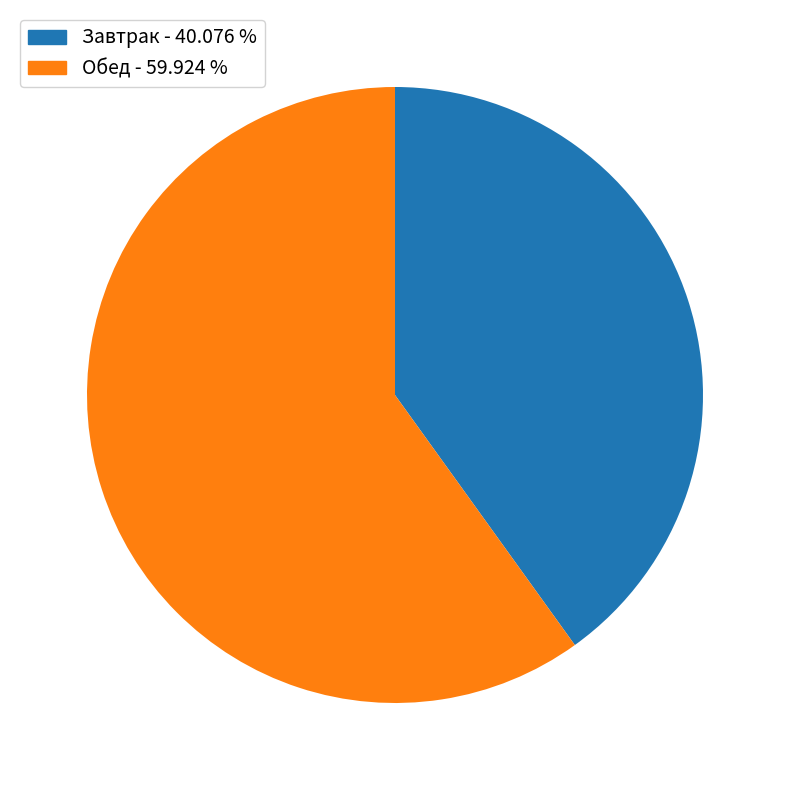

Does Завтрак - 40.076 % represent more than half of the total?

No